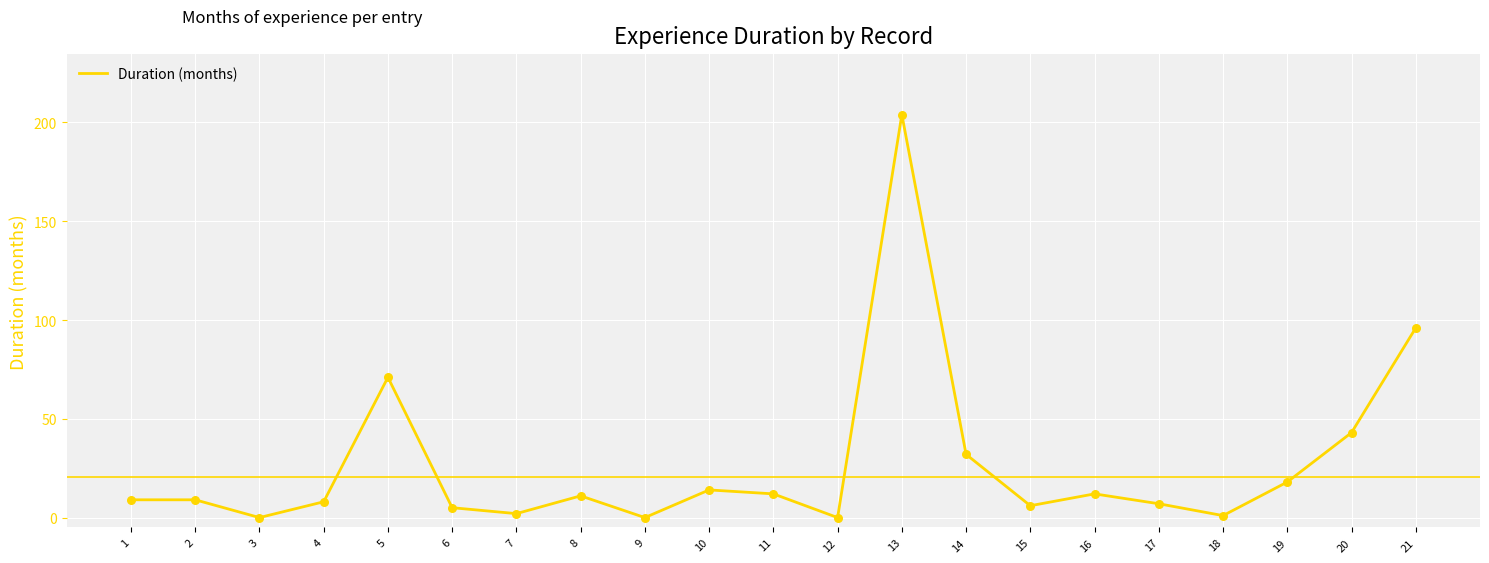

Between 9 and 7, which is larger?

7